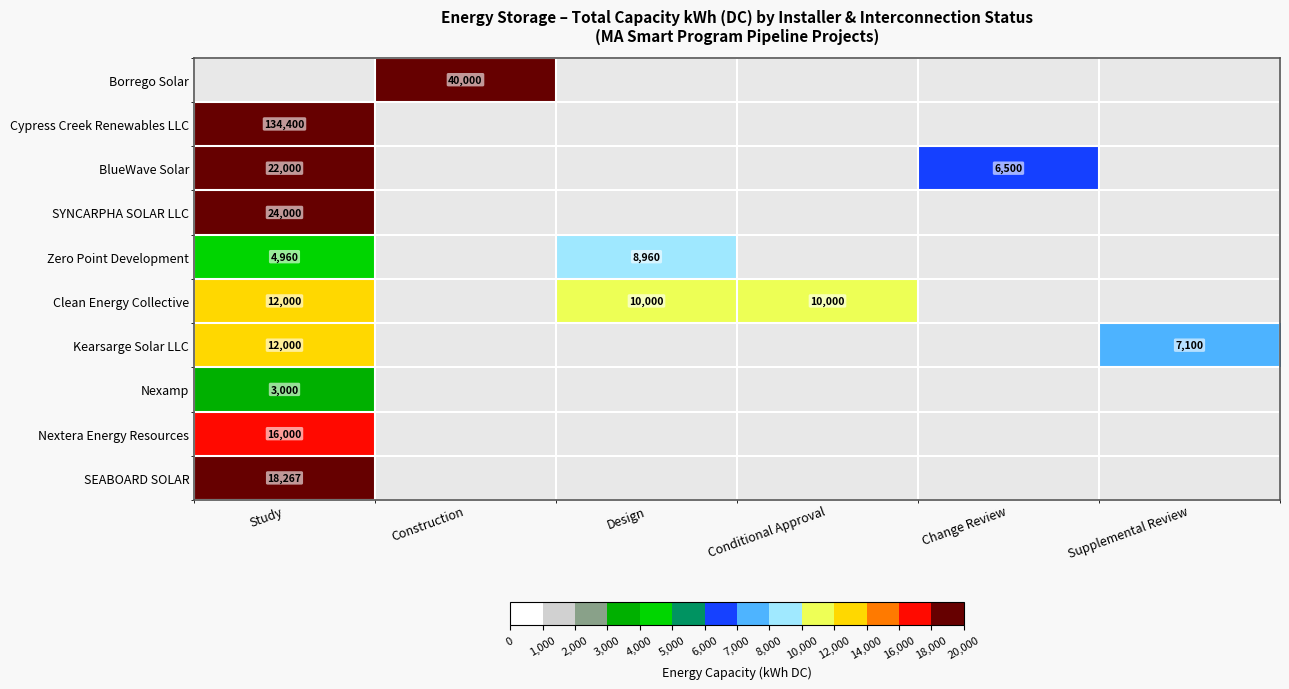

How many distinct data groups are displayed?

10